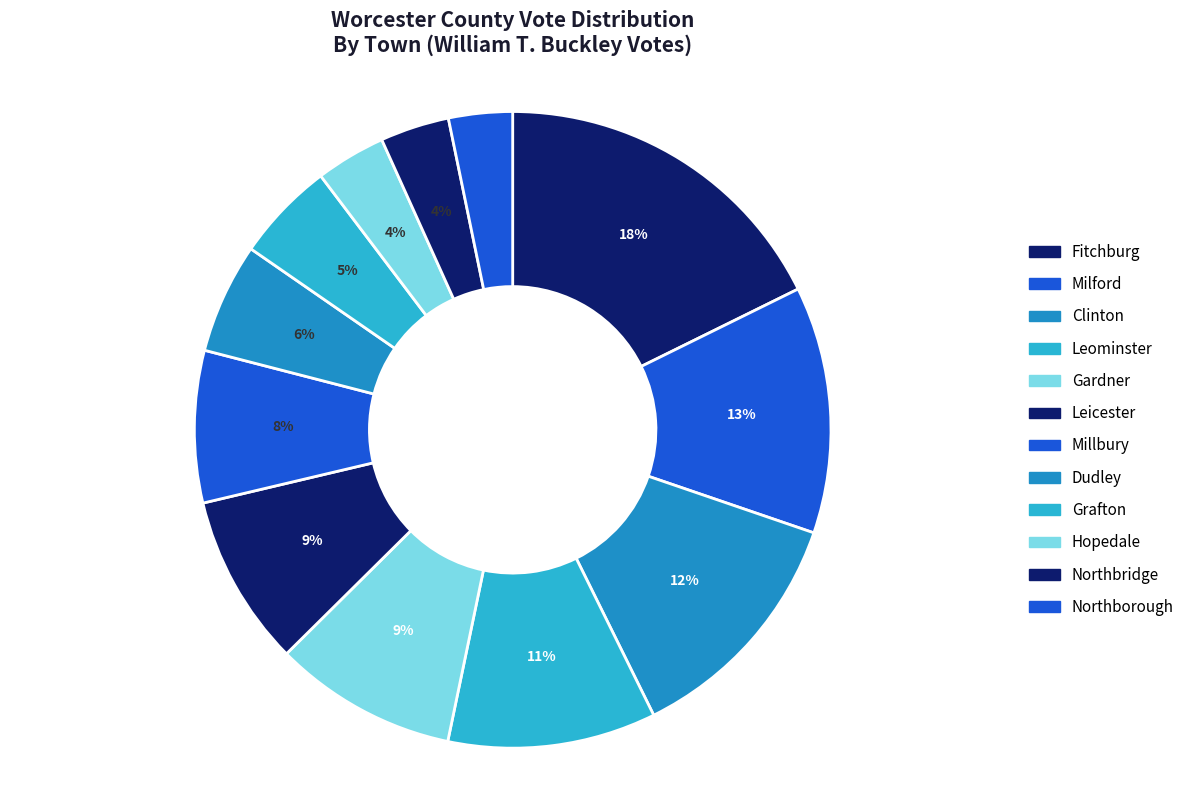

How many segments does this pie chart have?

12